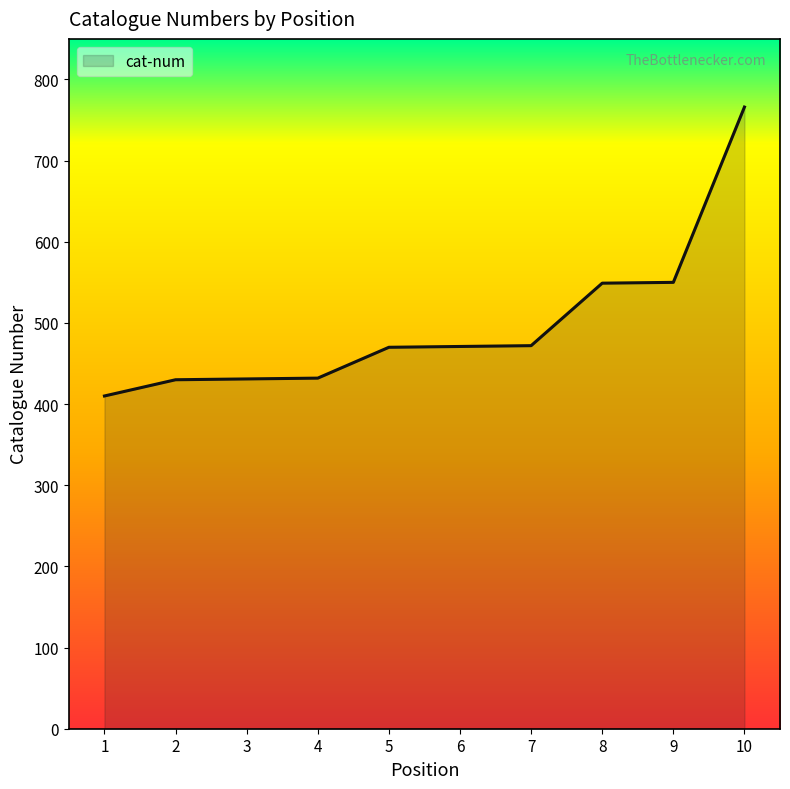

What value does the data have at 3, to the nearest 10?

430